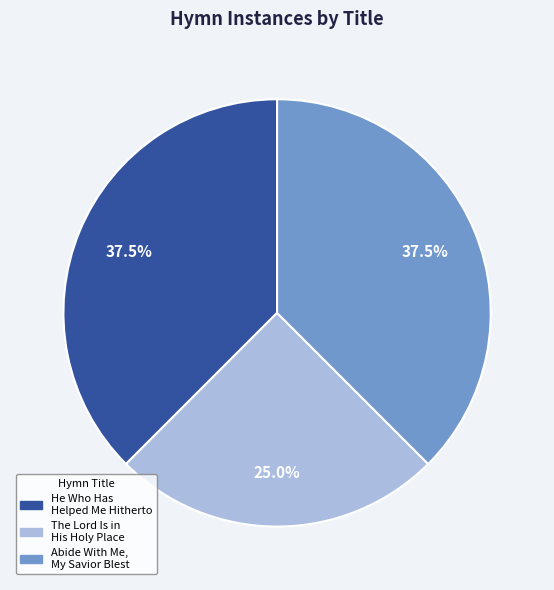

How much of the chart is everything except Abide With Me, My Savior Blest?

62.5%